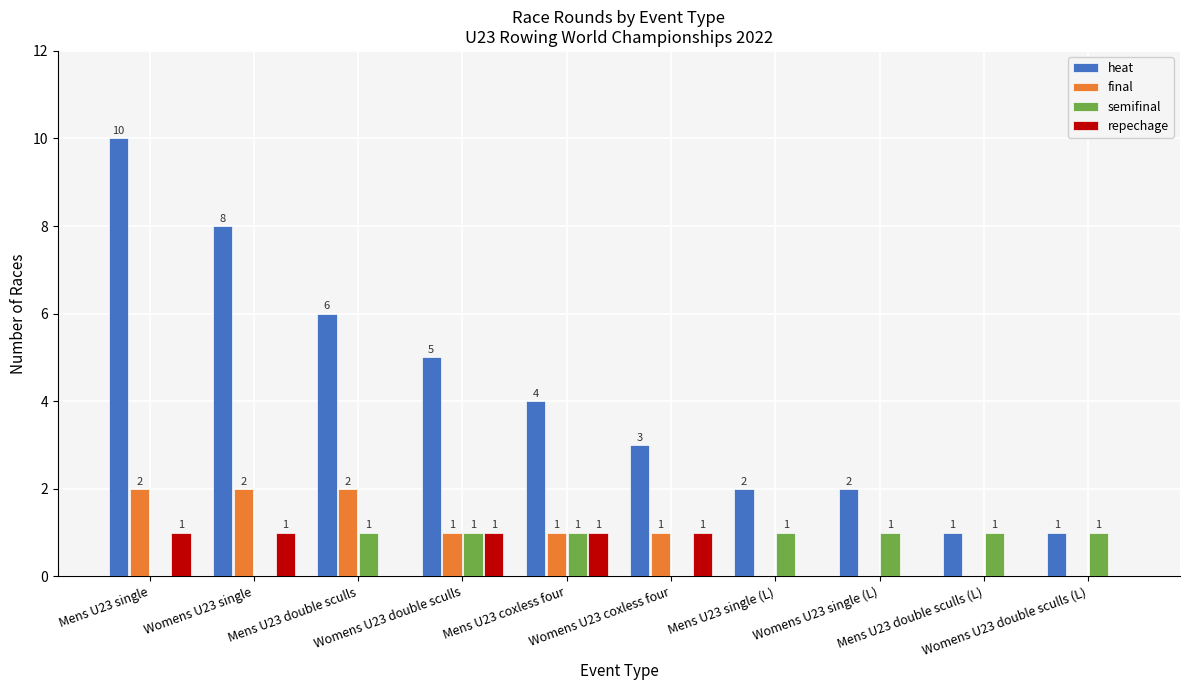

How many final values are between 0 and 2?

10